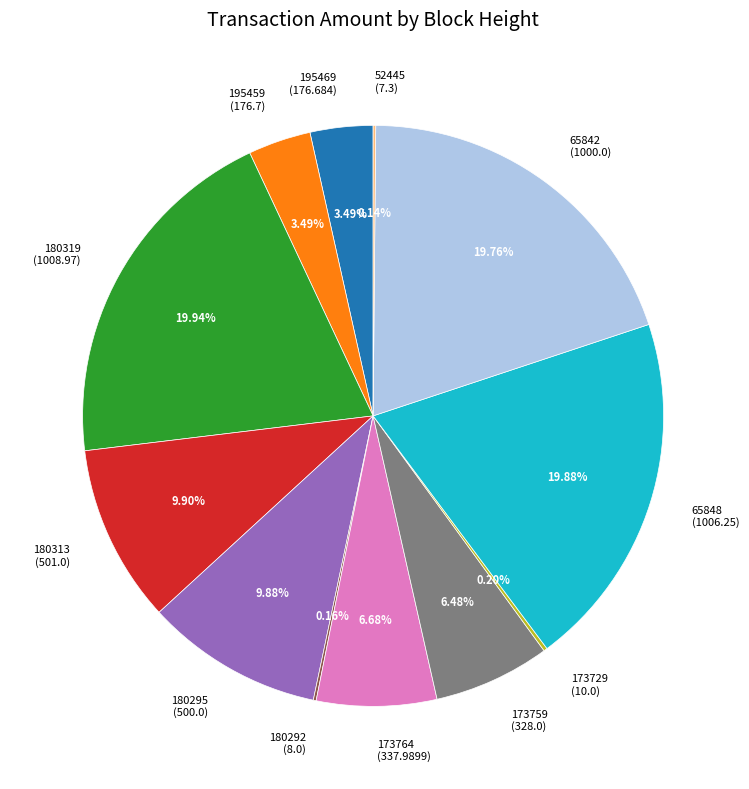

Does any single category account for the majority?

No